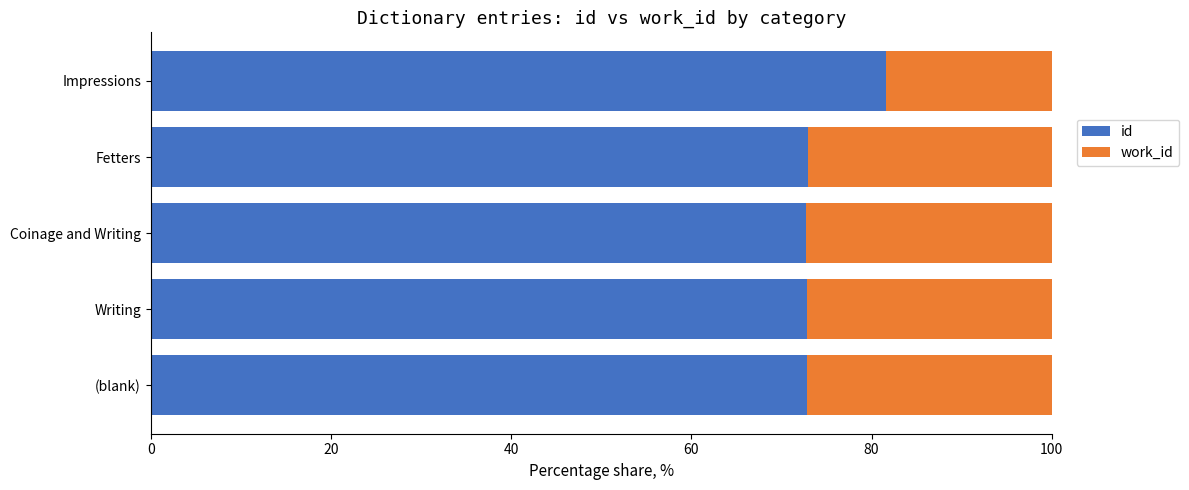

What is the average value of the id series?

74.6